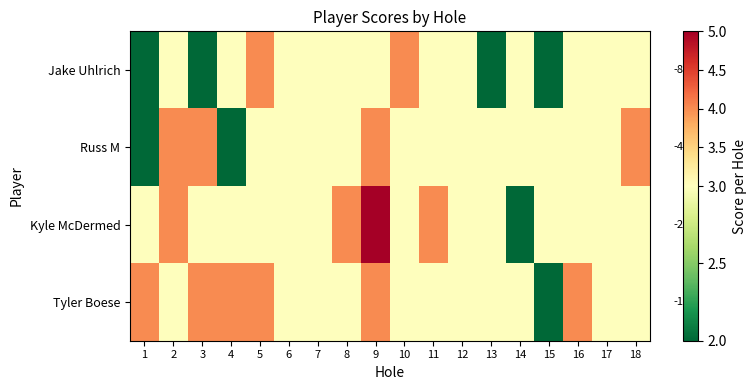

Which series has the widest spread of values?

Kyle McDermed